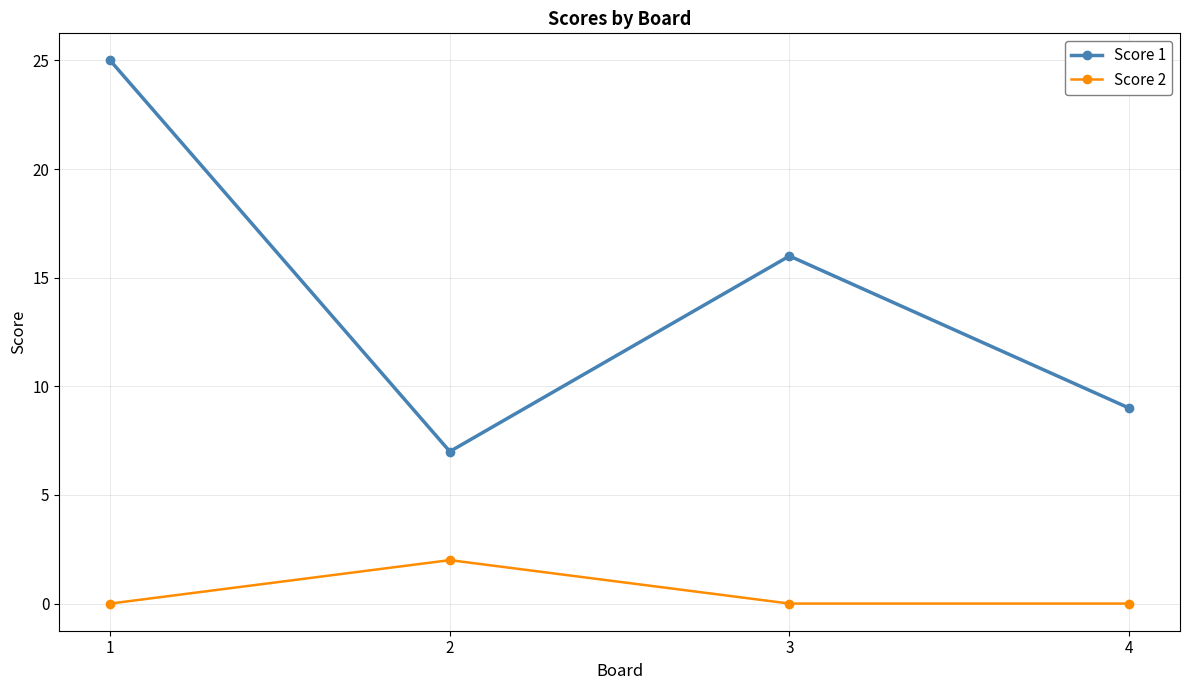

At which category does Score 1 reach its first local valley?

2